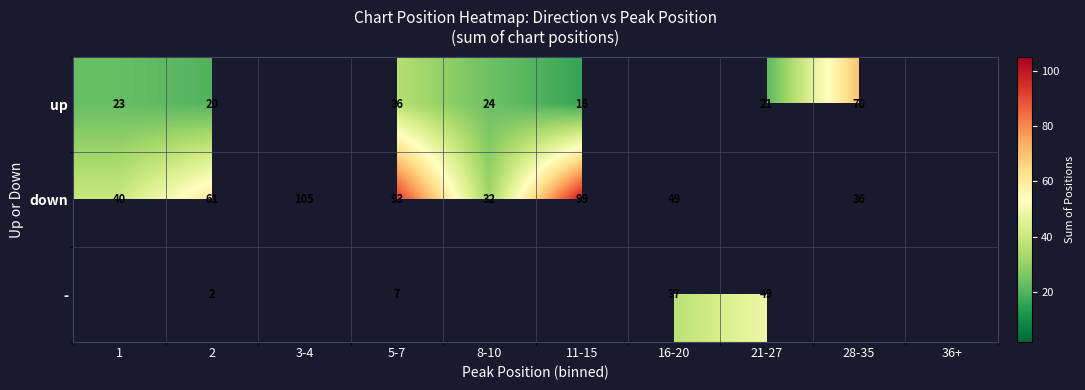

What is the difference between the down values at 8-10 and 5-7?

61